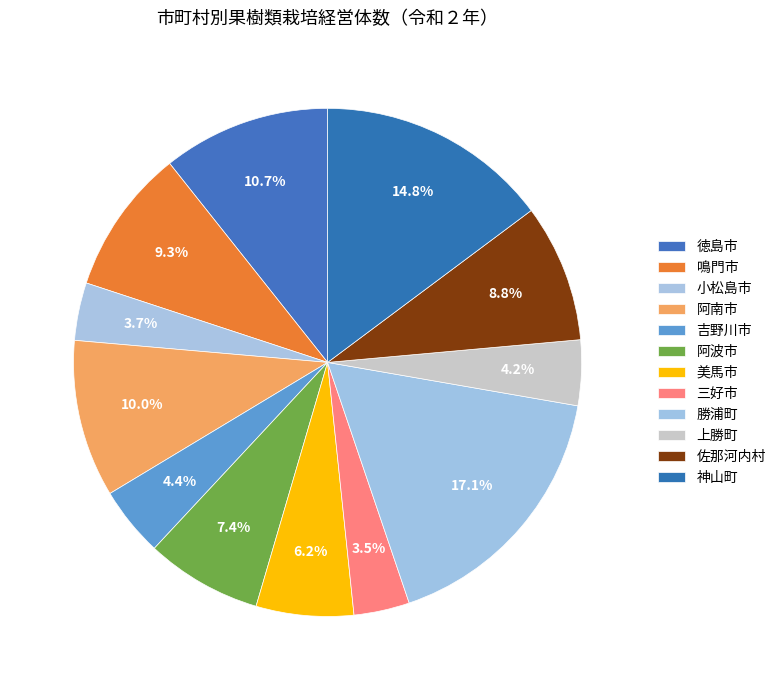

Does any single category account for the majority?

No